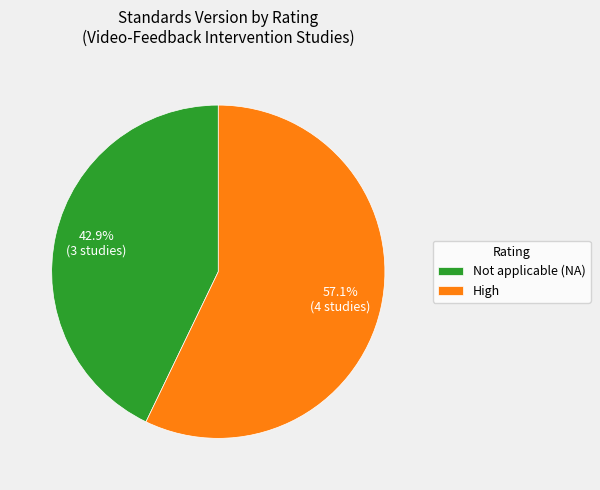

To the nearest percent, what is the difference between the largest and smallest slice percentages?

14%